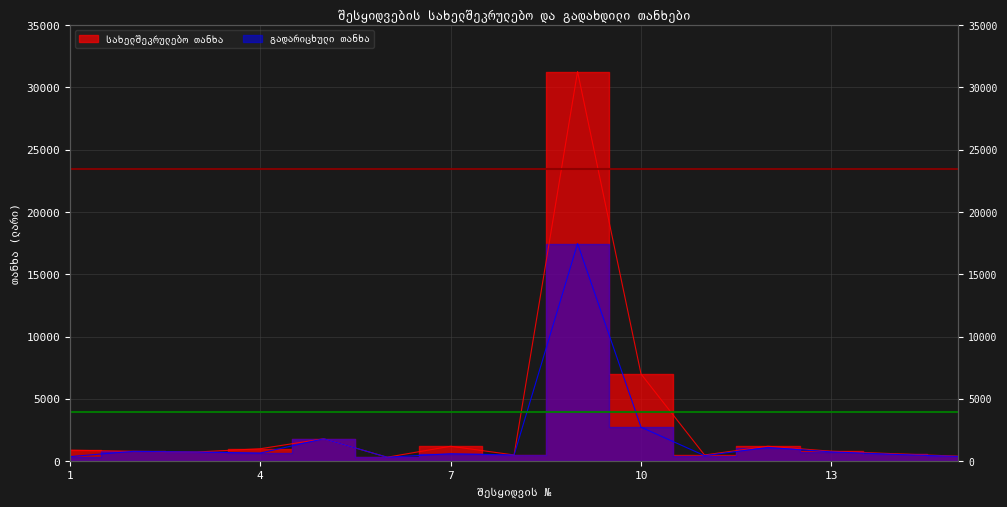

Where does the გადარიცხული თანხა series first go above 655?

2